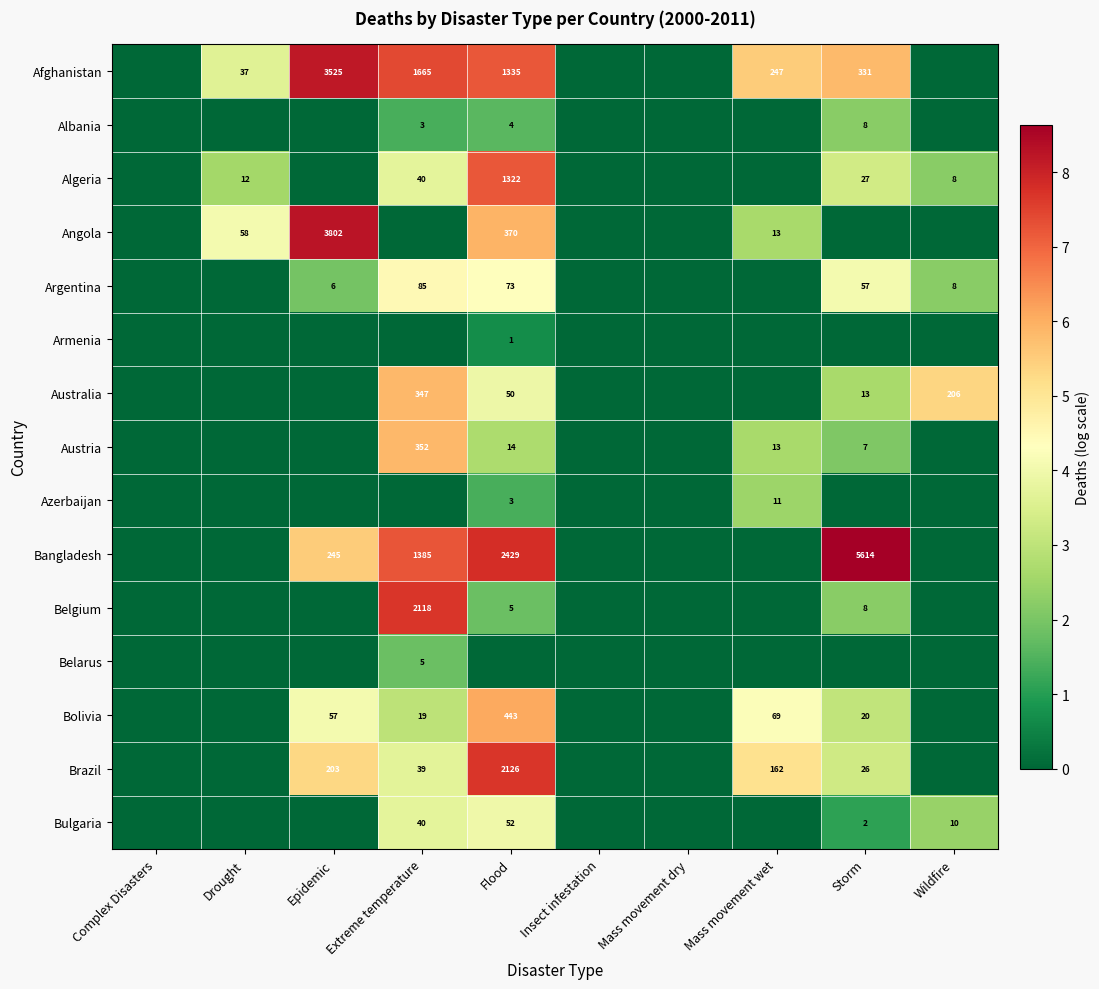

Is it true that Algeria equals 8 at Wildfire?

True